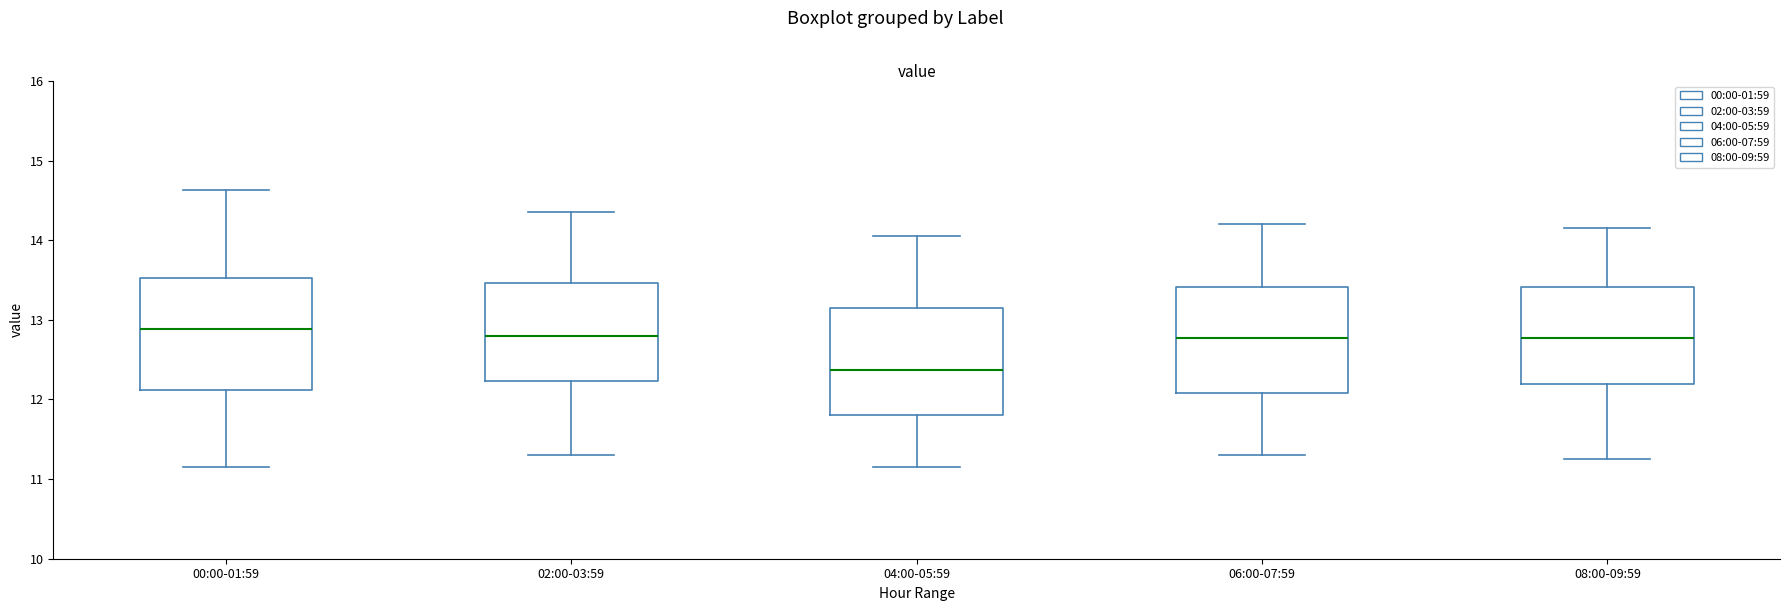

Reading left to right, transcribe this box plot: for each box, give where its median line is, the range the box spans, and where its two whiskers end, as read against the y-axis. The values are not printed on the chart, so give them approximately, as read against the axis.

00:00-01:59: median 12.9, box 12.1 to 13.5, whiskers 11.2 to 14.6
02:00-03:59: median 12.8, box 12.2 to 13.5, whiskers 11.3 to 14.4
04:00-05:59: median 12.4, box 11.8 to 13.2, whiskers 11.2 to 14.1
06:00-07:59: median 12.8, box 12.1 to 13.4, whiskers 11.3 to 14.2
08:00-09:59: median 12.8, box 12.2 to 13.4, whiskers 11.3 to 14.2